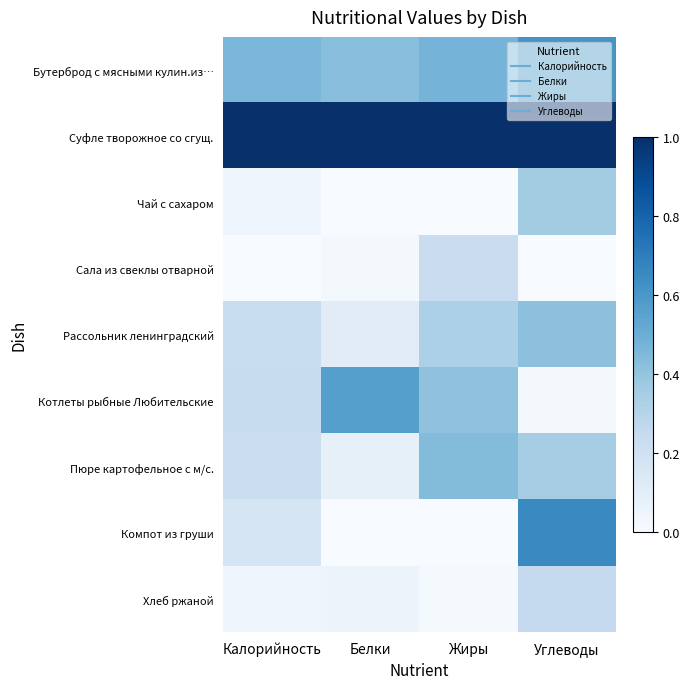

What is the total value across all series at Жиры?

2.9